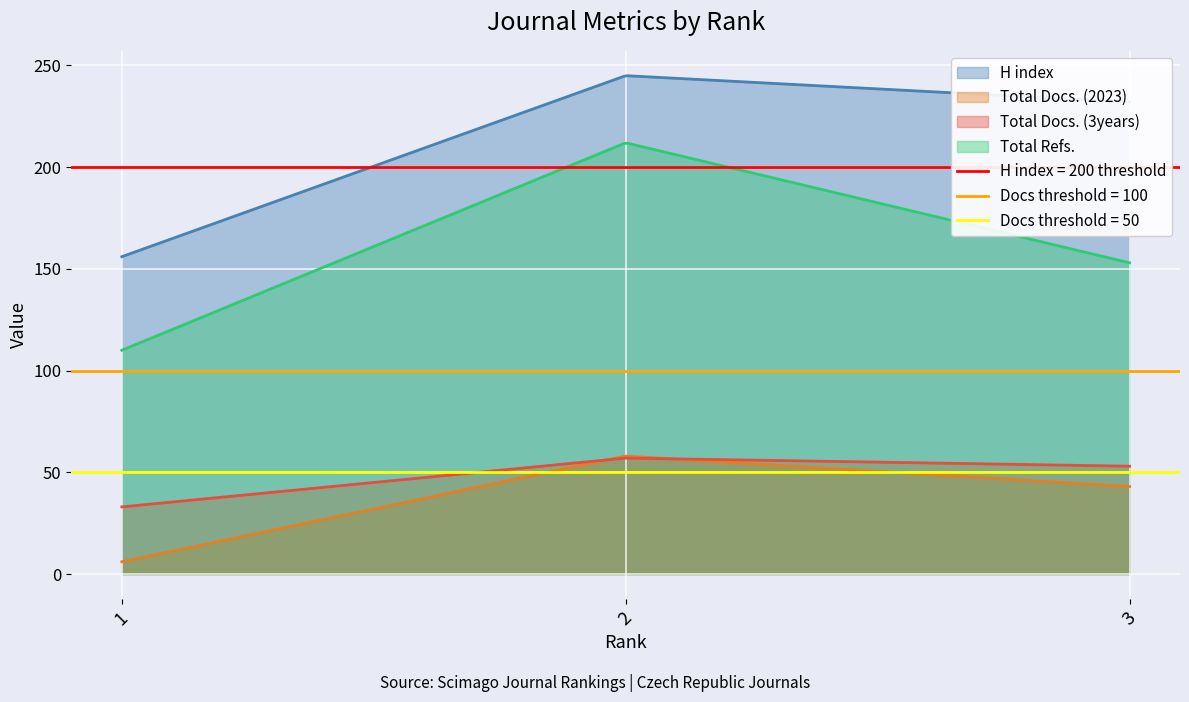

Is it true that H index equals 156 at 1?

True